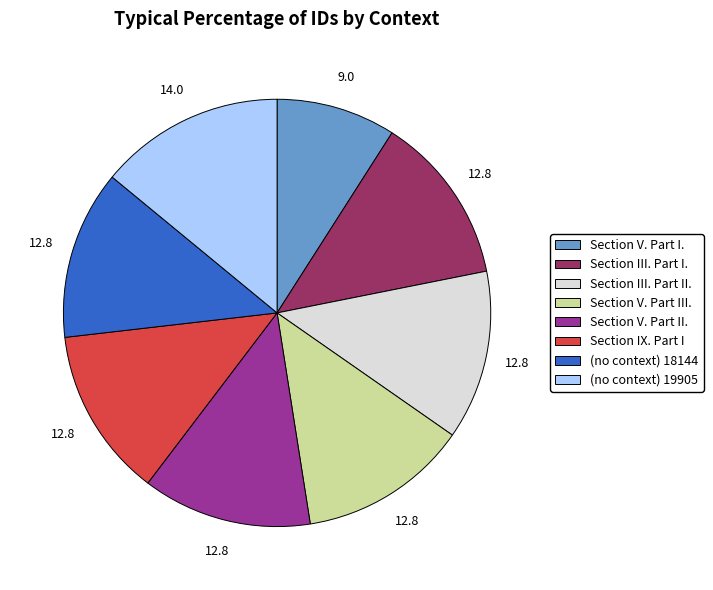

Does Section V. Part III. account for over 50% of the chart?

No